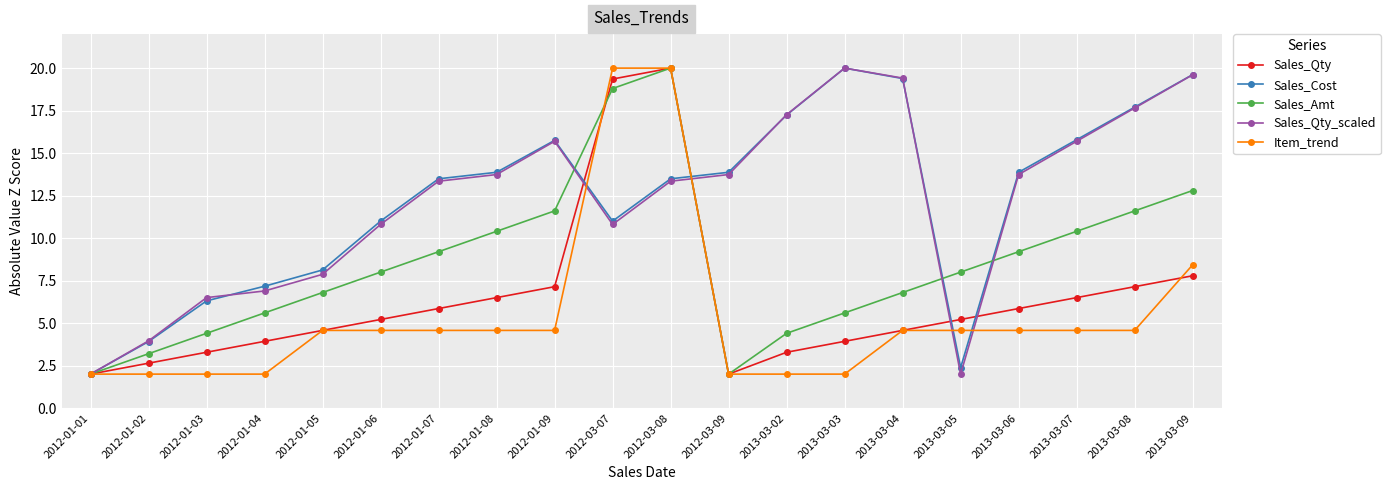

In Sales_Cost, how many points are lower than both neighbors (excluding endpoints)?

2